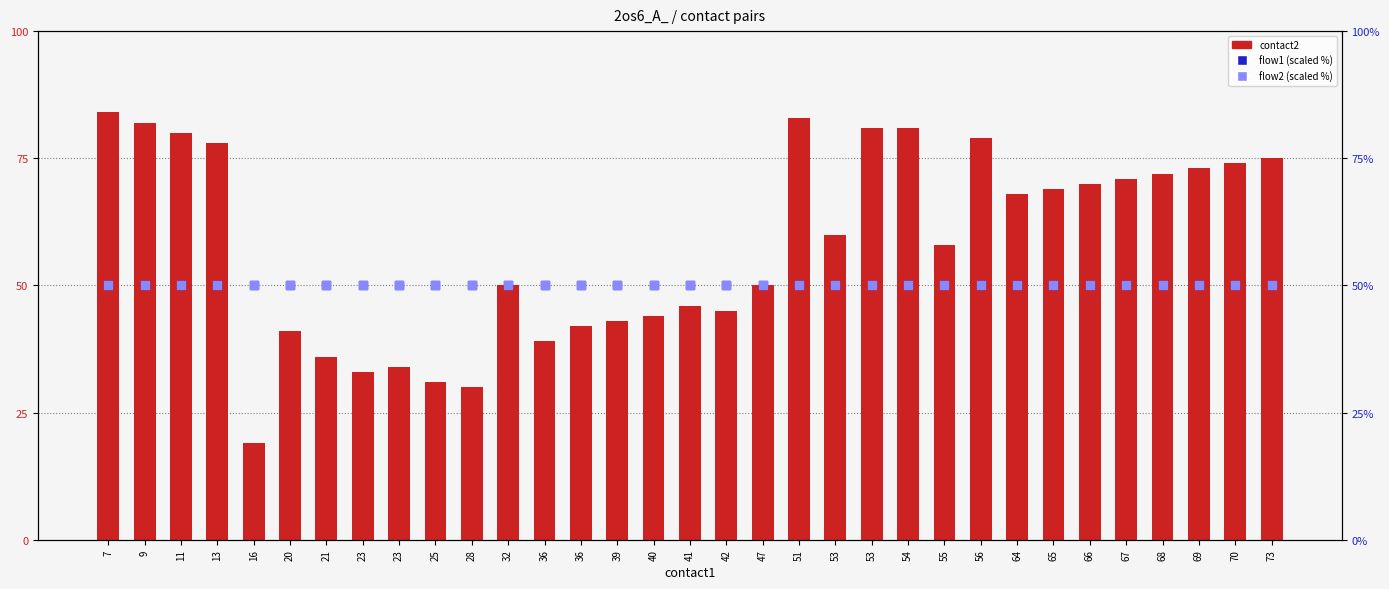

Which series has the largest total across all categories?

contact2